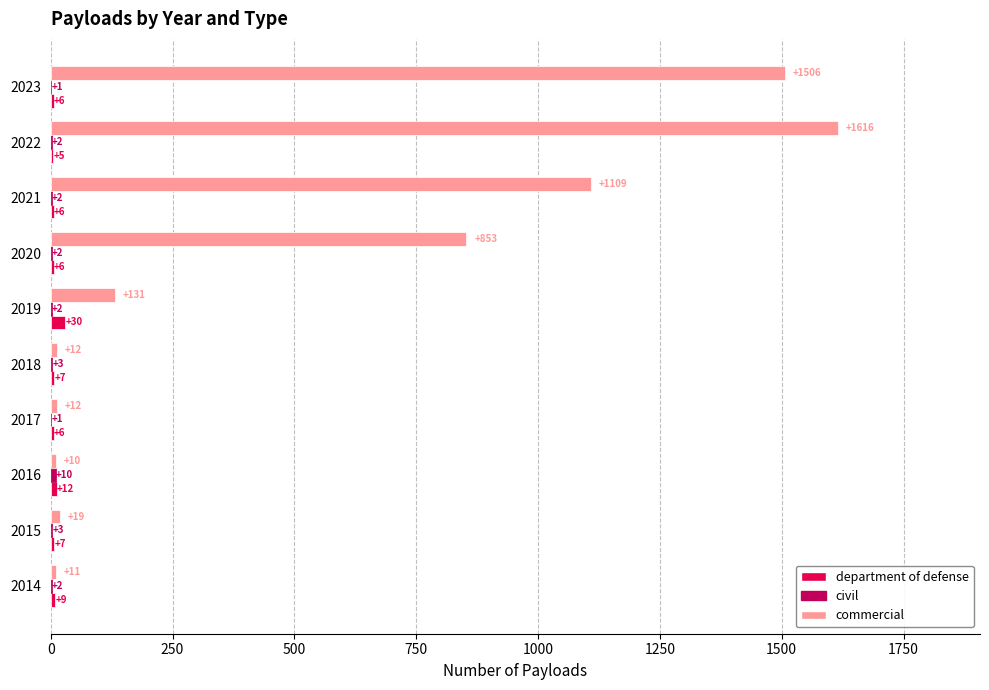

How many series are shown in this chart?

3